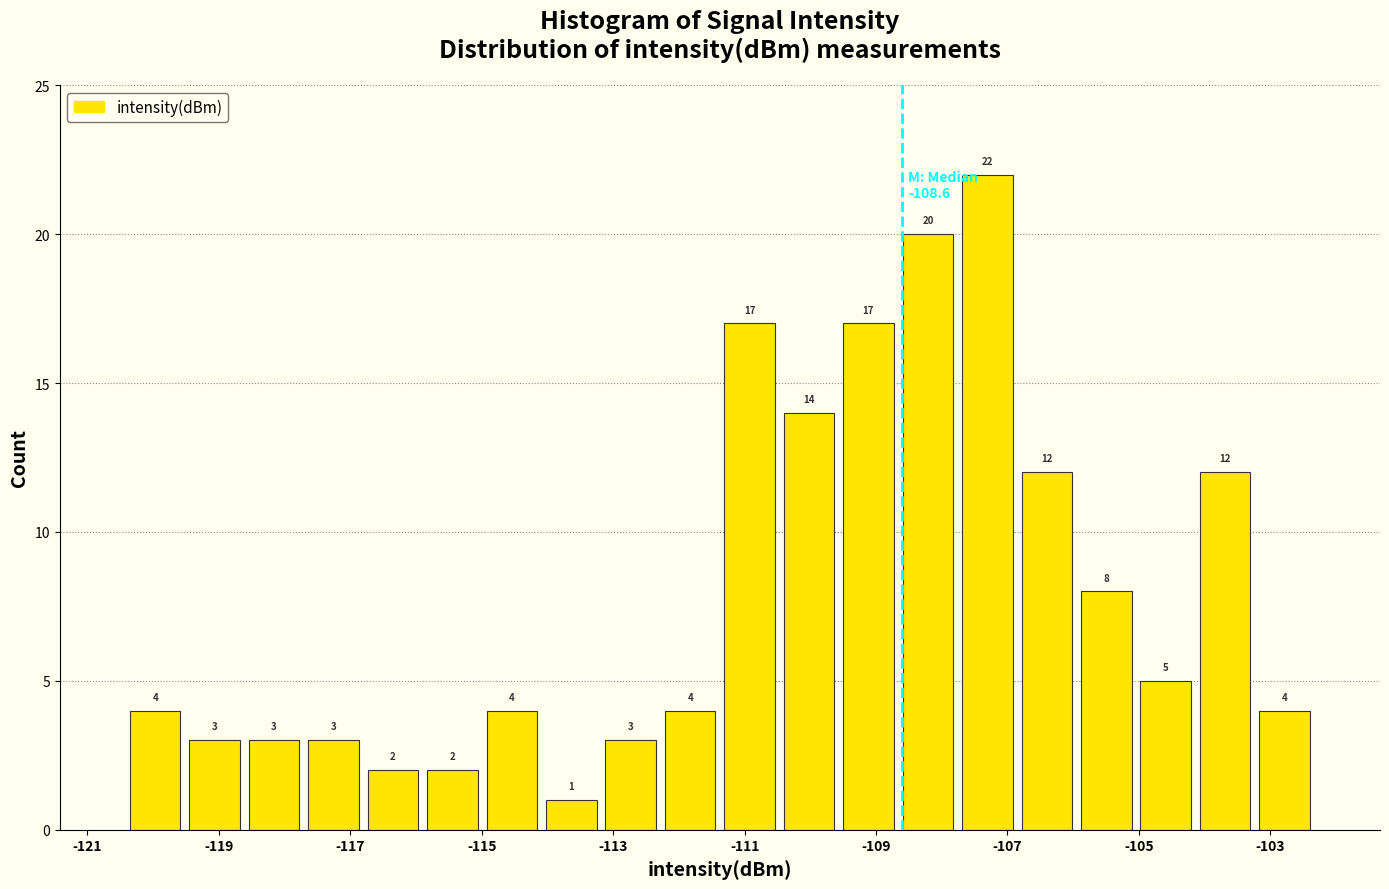

Which range on the x-axis has the tallest bar?

-107.8 to -106.8